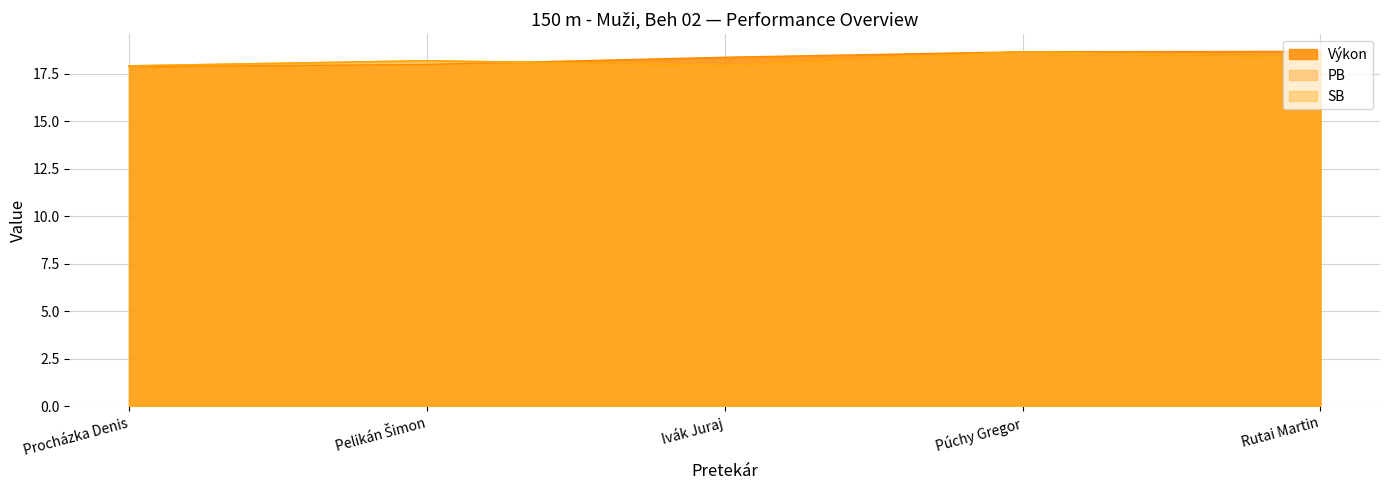

How many data points in Výkon are above 18?

3